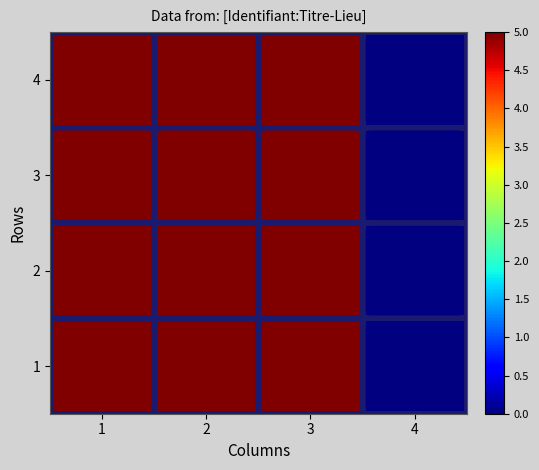

Reading left to right, transcribe all the data shown in this chart.

1: 1=5	2=5	3=5	4=0
2: 1=5	2=5	3=5	4=0
3: 1=5	2=5	3=5	4=0
4: 1=5	2=5	3=5	4=0